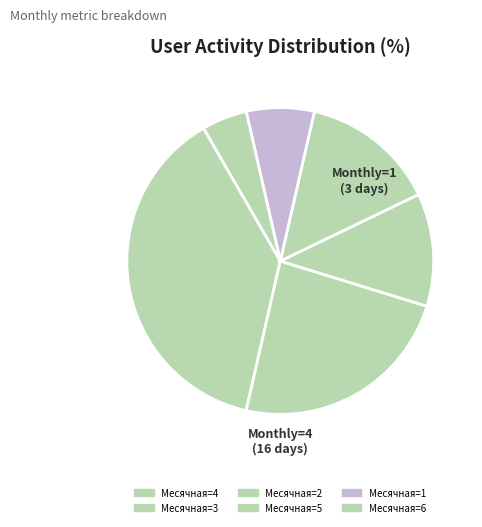

Combined, do Месячная=1 and Месячная=4 account for over 50%?

No